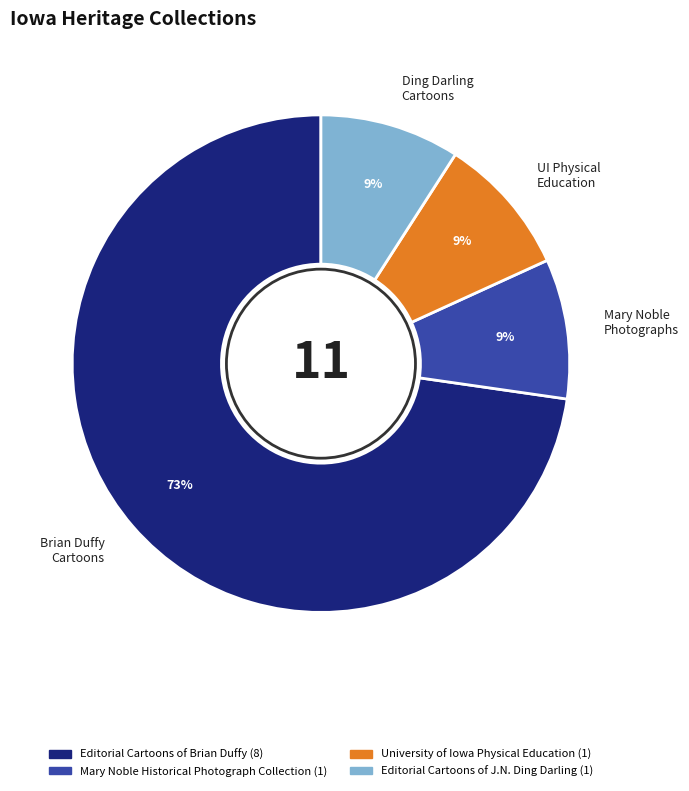

The Editorial Cartoons of J.N. Ding Darling slice represents 9% of the pie. True or false?

True